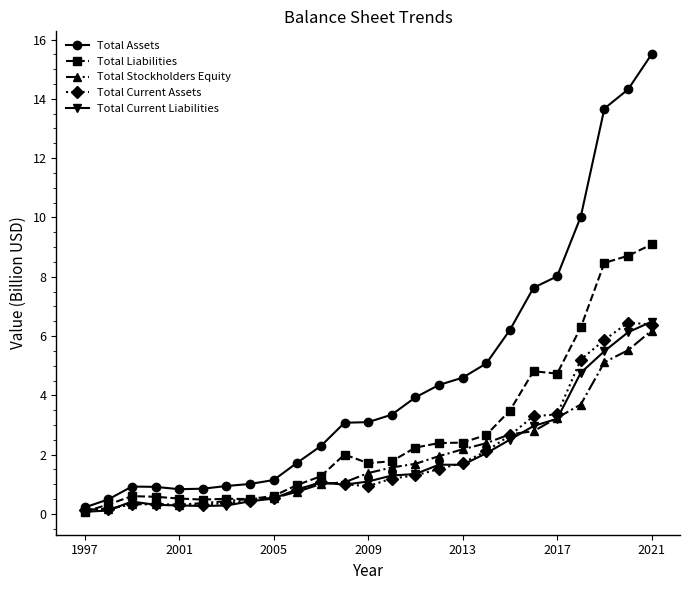

What is the value of the Total Stockholders Equity point at the 15th from the left?

1.7